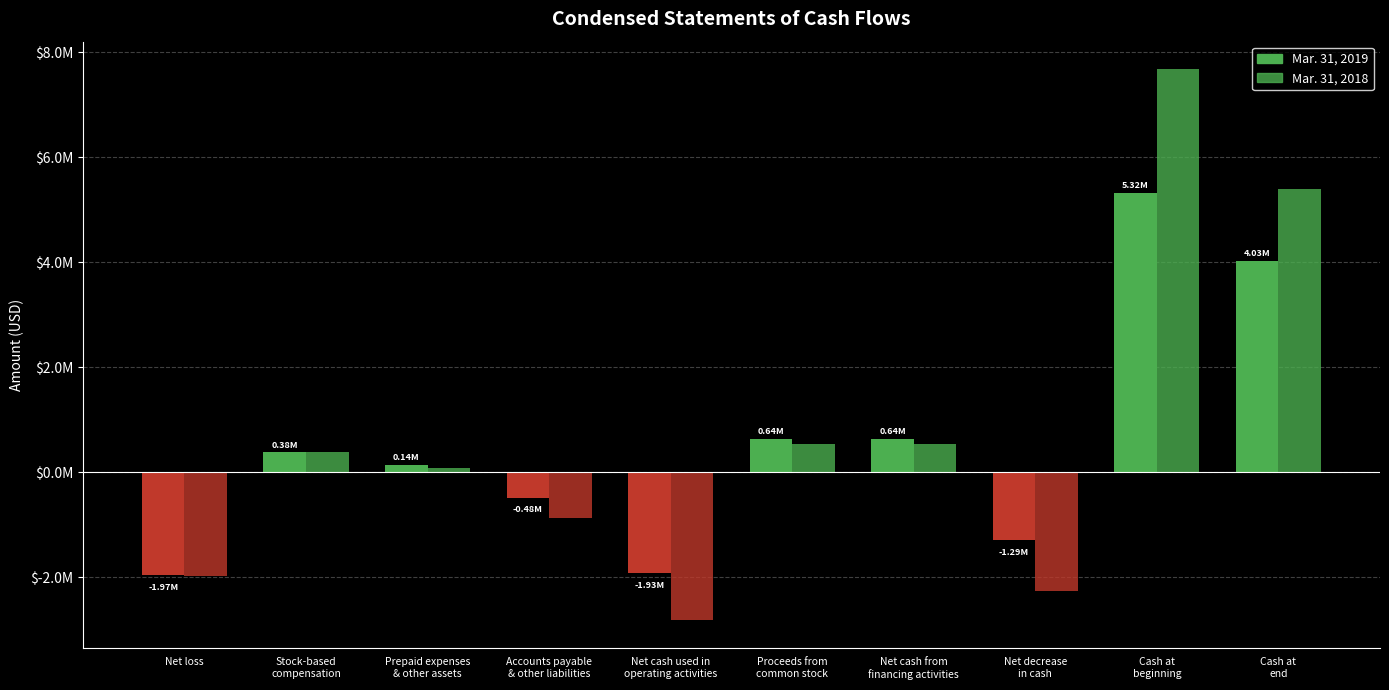

What is the value of the Mar. 31, 2019 bar at the 7th from the left?

636432